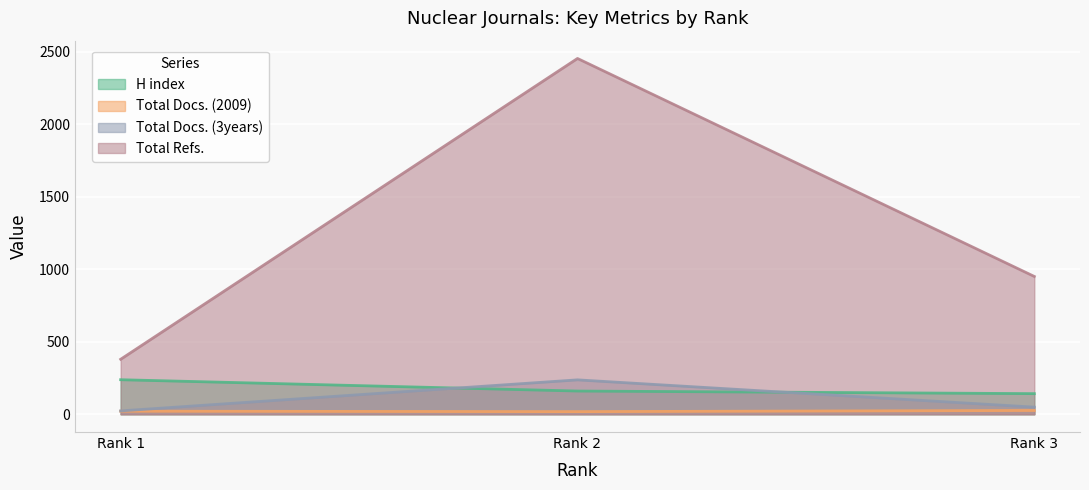

Which series changed the most between Rank 2 and Rank 3?

Total Refs.